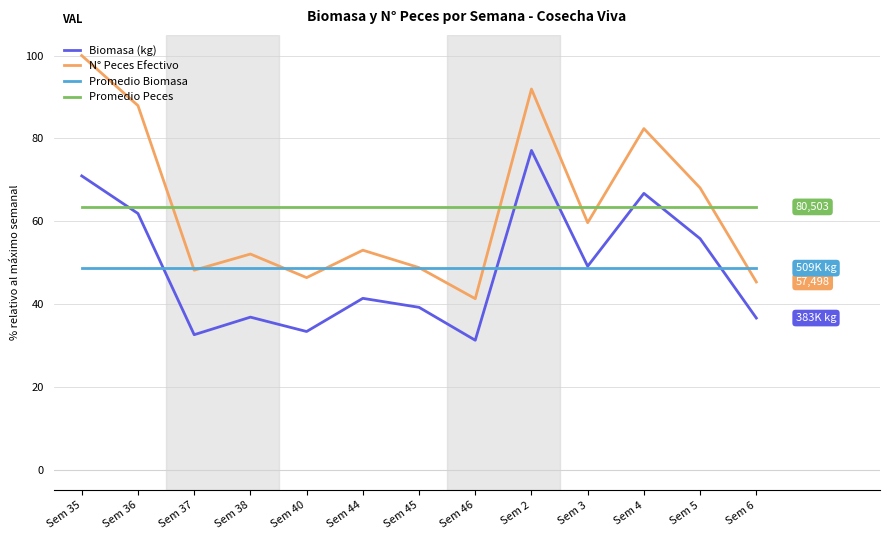

Does the chart have visible grid lines?

Yes